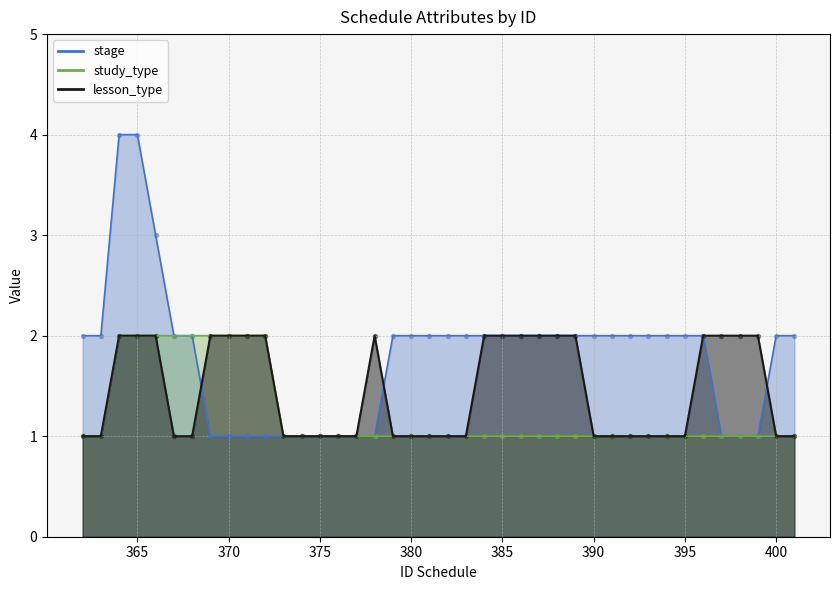

Is the value of study_type at 387 greater than the value of stage at 399?

No